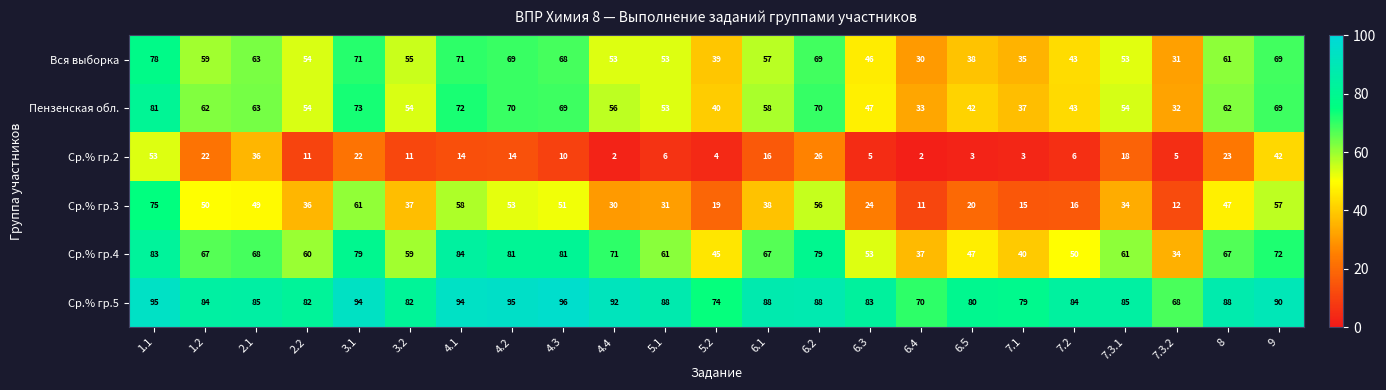

What is the greatest value displayed?

96